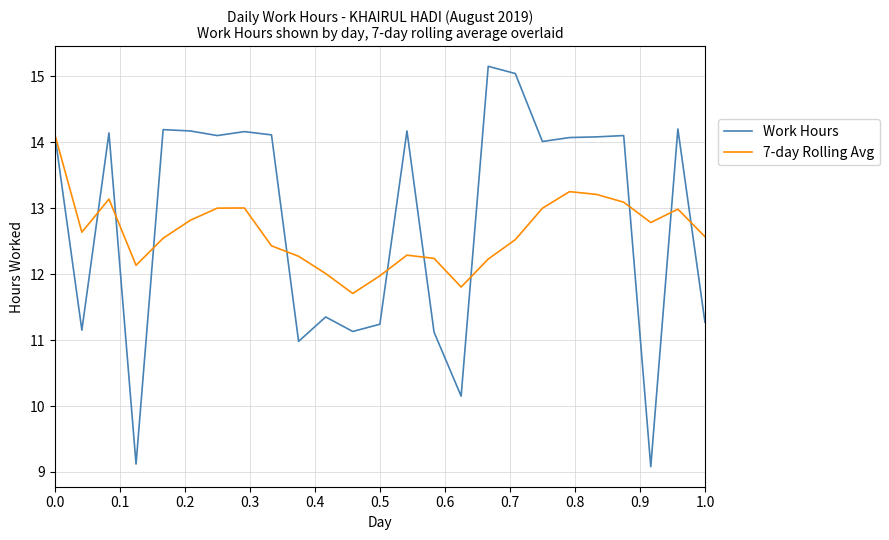

Rank the series by their maximum value, from highest to lowest.

Work Hours, 7-day Rolling Avg